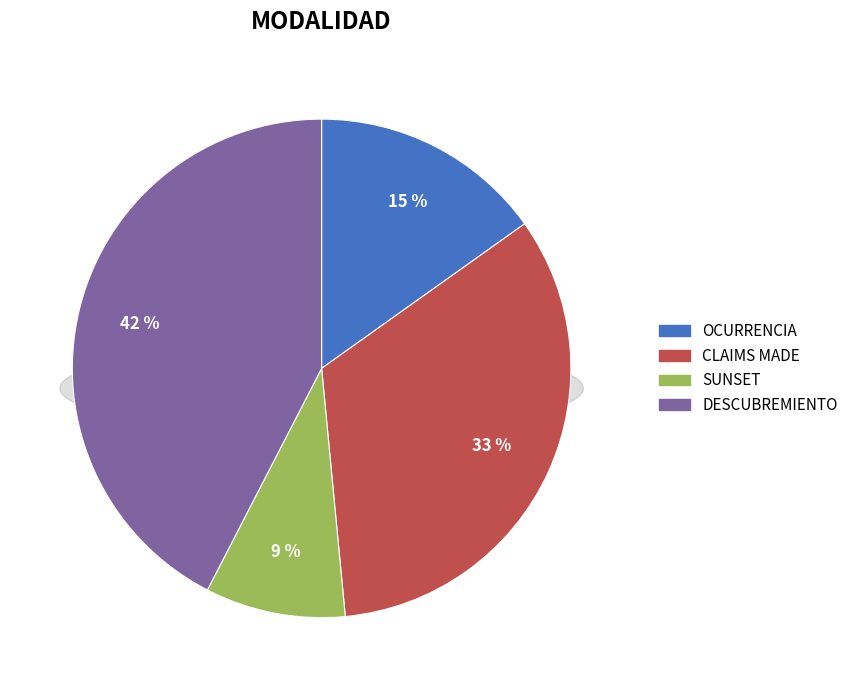

To the nearest percent, what percentage of the pie is OCURRENCIA?

15%